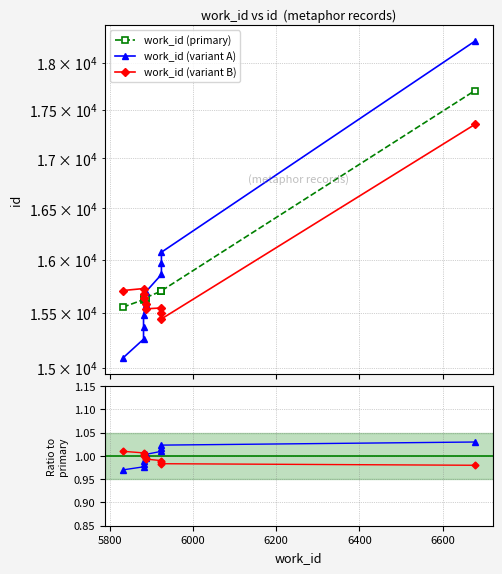

How many values in the work_id (variant B) series exceed 15633?

4